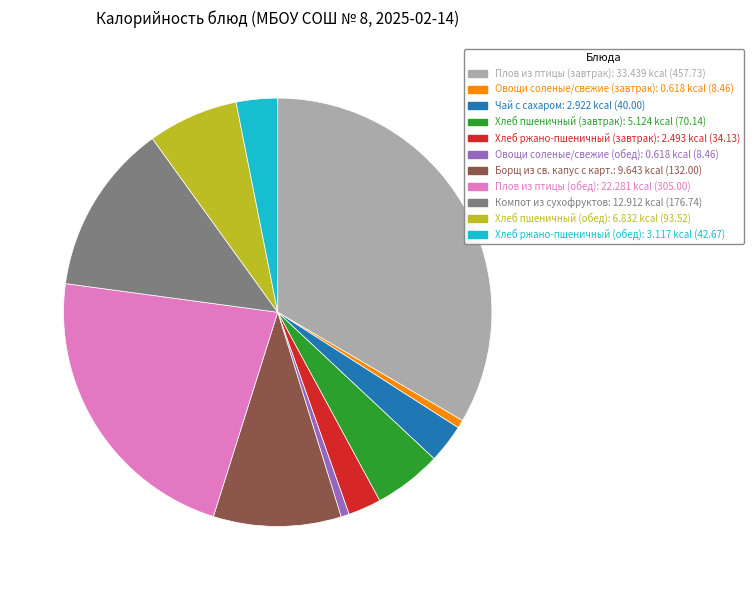

Is it true that Плов из птицы (завтрак) is 33% of the pie?

True